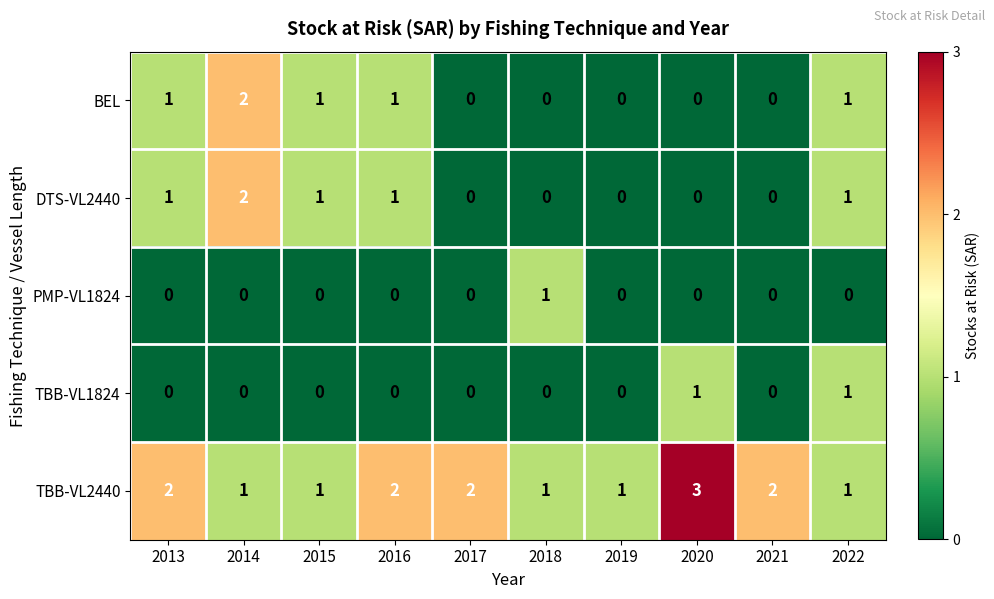

How many data points does each series have?

10